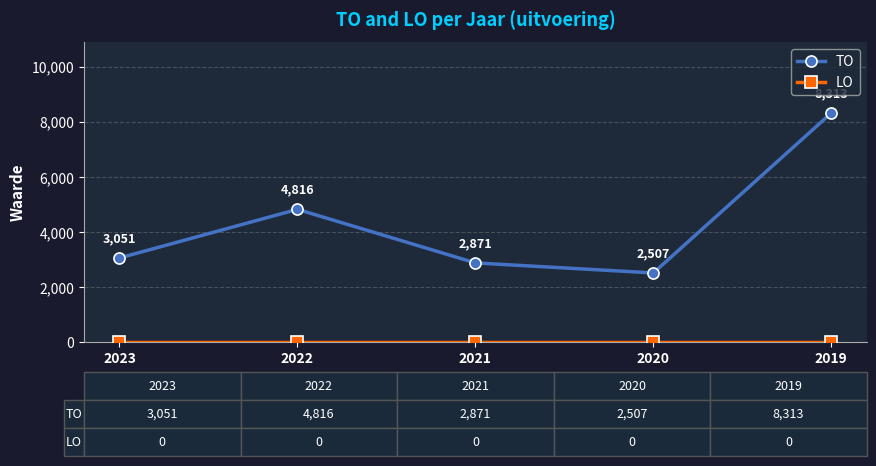

Rank the categories by TO value from highest to lowest.

2019, 2022, 2023, 2021, 2020